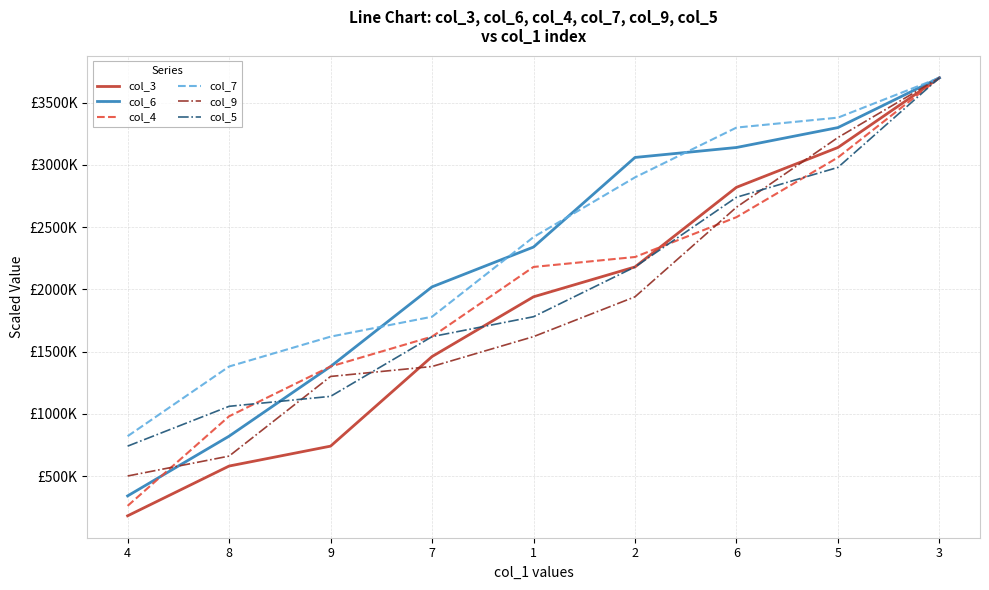

Which series changed the most between 2 and 3?

col_9